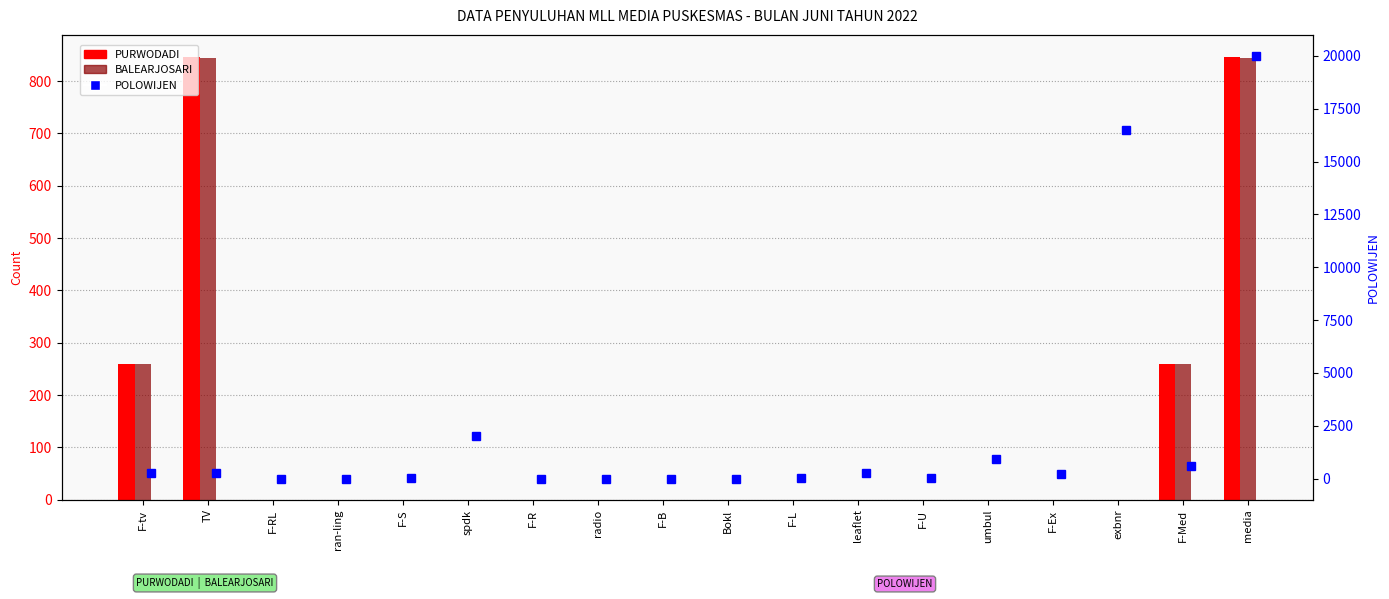

Which series has the widest spread of values?

POLOWIJEN